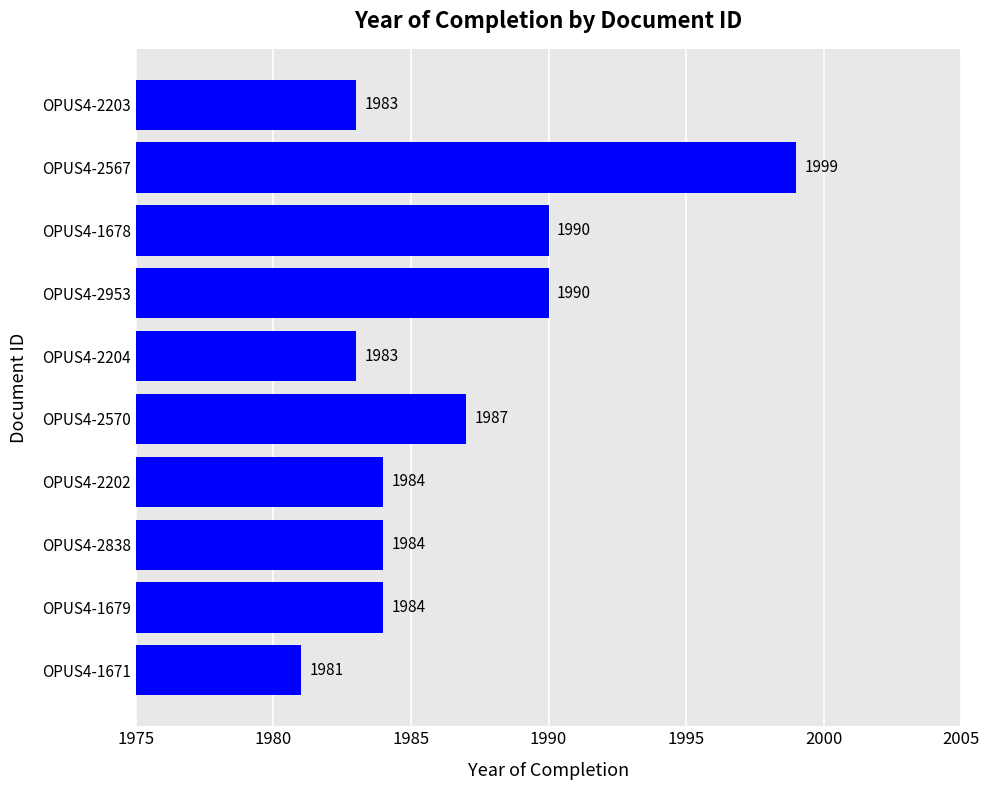

Reading top to bottom, extract all data points from this chart.

OPUS4-2203=1983	OPUS4-2567=1999	OPUS4-1678=1990	OPUS4-2953=1990	OPUS4-2204=1983	OPUS4-2570=1987	OPUS4-2202=1984	OPUS4-2838=1984	OPUS4-1679=1984	OPUS4-1671=1981